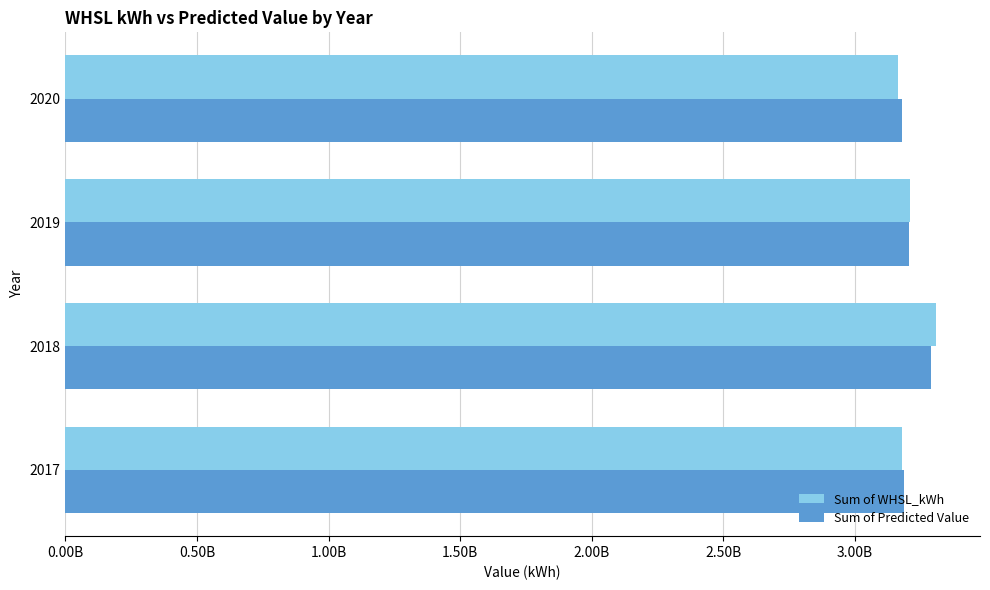

What is the value of the Sum of WHSL_kWh bar at the 2nd from the left?

3310791494.6